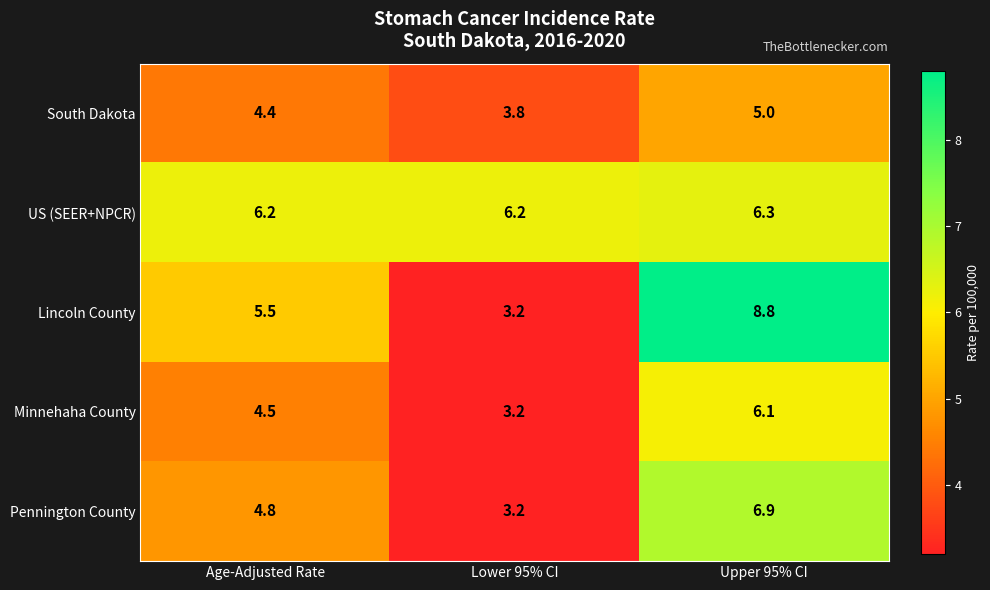

How many values in the Lincoln County series are below 5?

1